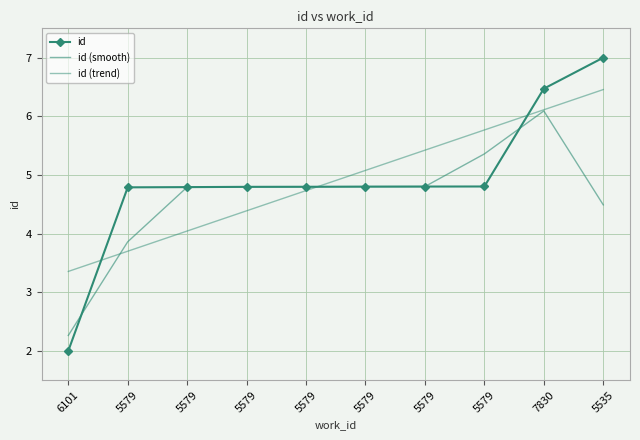

Is the value of id (smooth) at 5579 greater than the value of id (trend) at 5579?

Yes